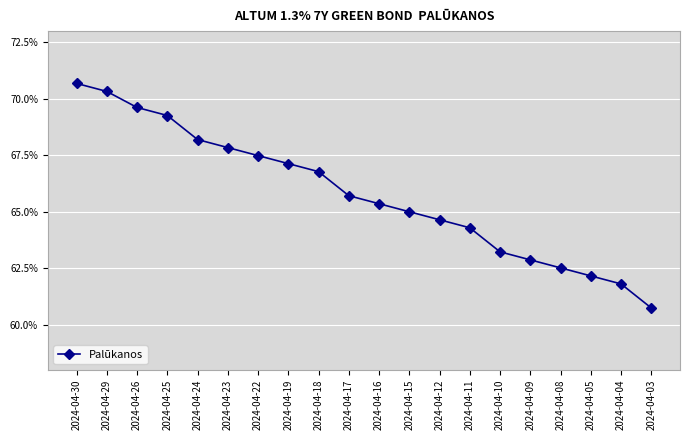

What is the minimum value shown in the chart?

0.6